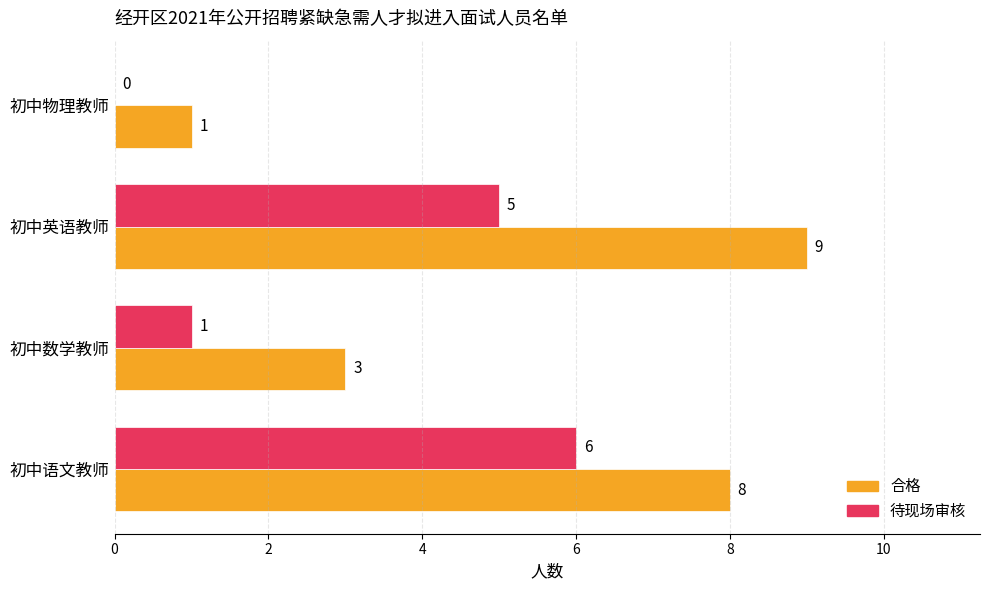

Is the value of 合格 at 初中语文教师 greater than the value of 待现场审核 at 初中语文教师?

Yes